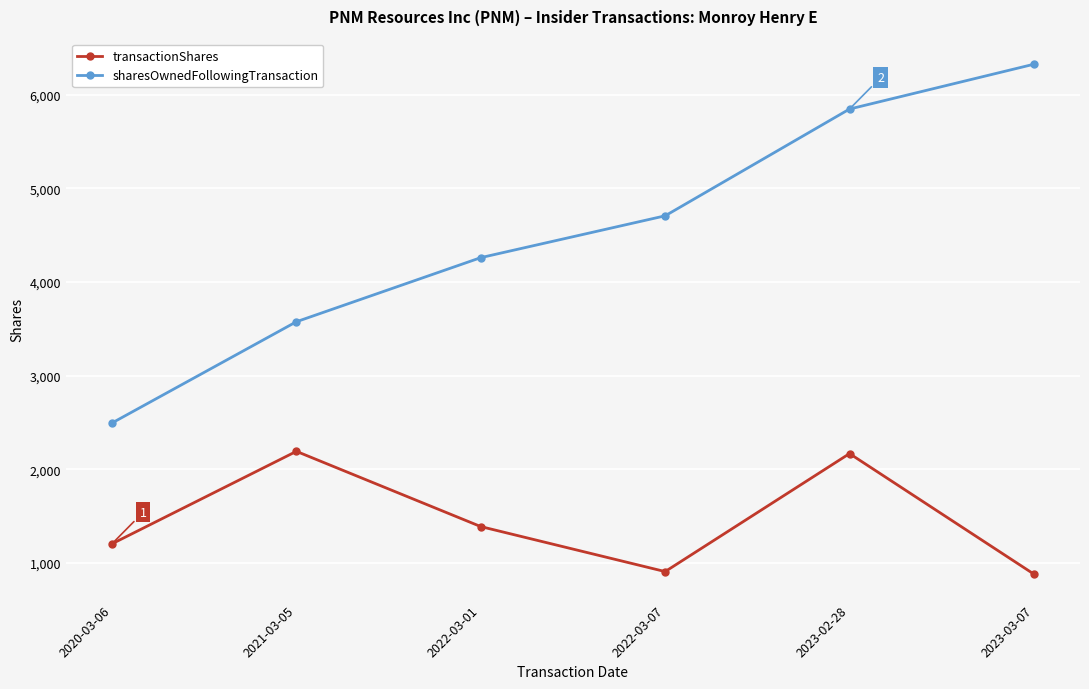

What position from the right is 2023-03-07?

1